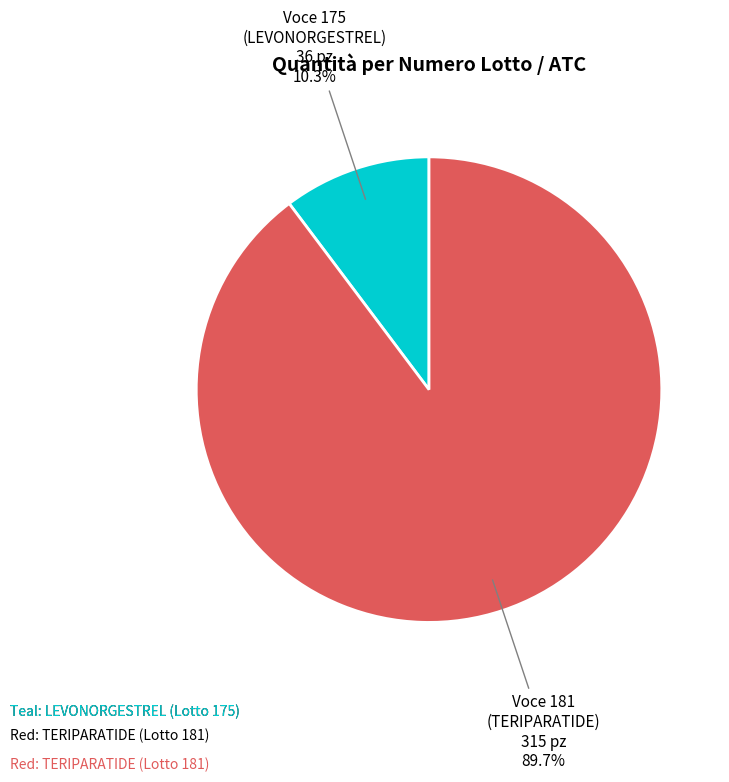

Is there any slice that represents more than half of the pie?

Yes